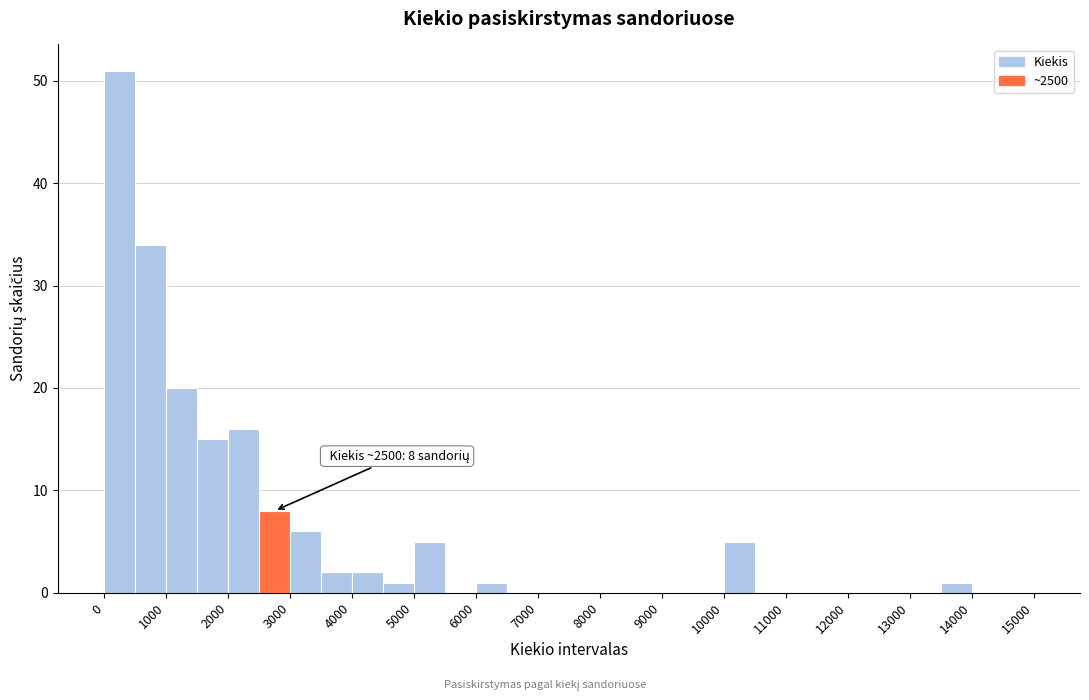

Over which range of the x-axis is the bar tallest?

0 to 500